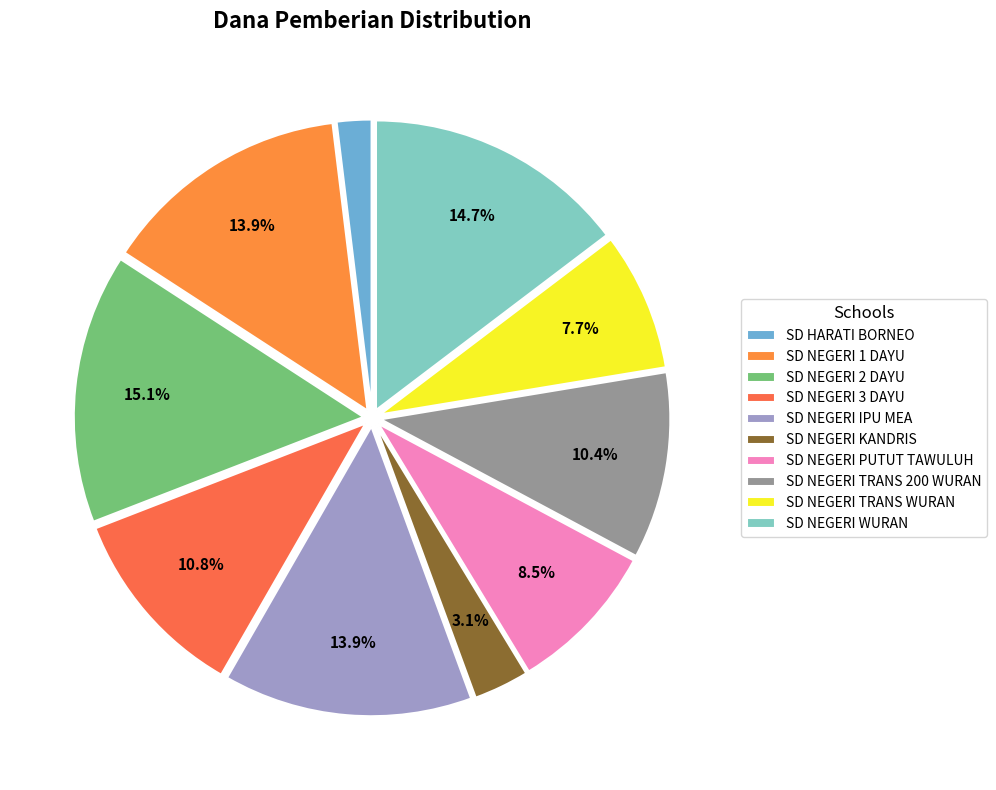

Does any single category account for the majority?

No